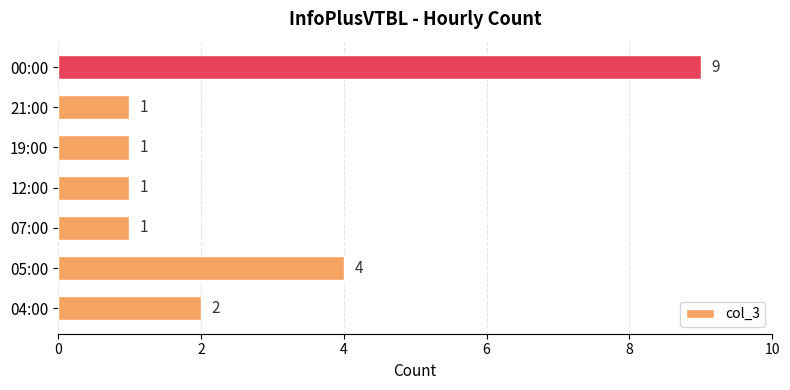

What is the difference between the second highest and minimum values?

3